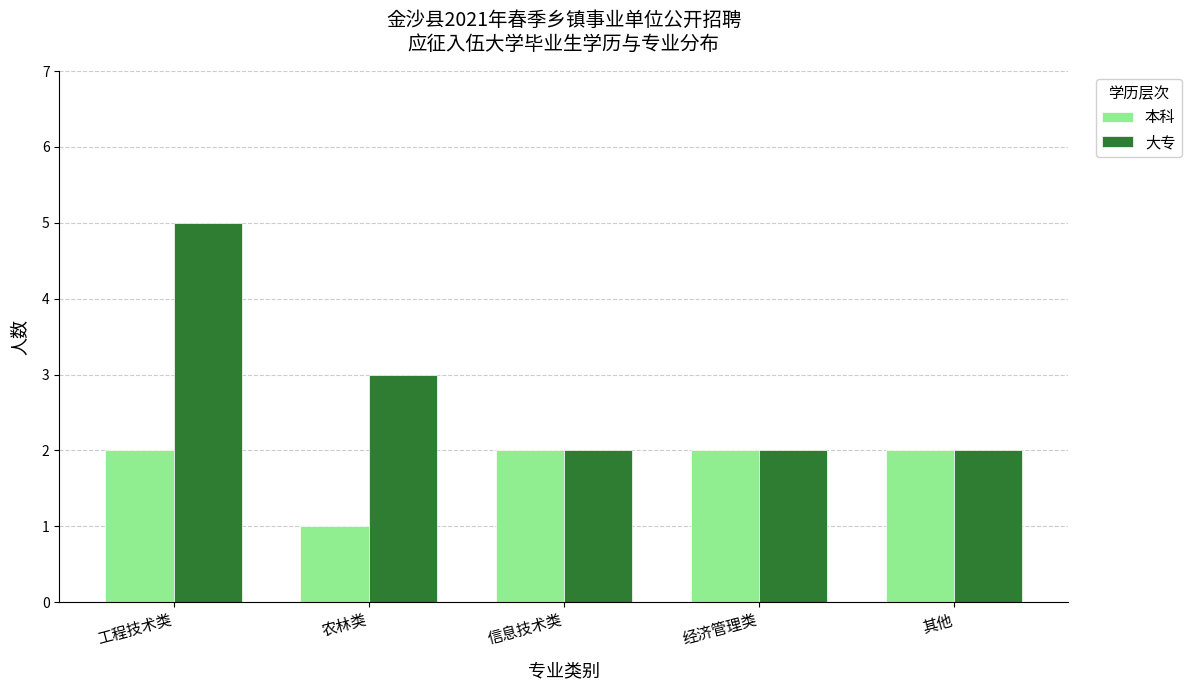

At which label is 大专 closest to 3?

农林类